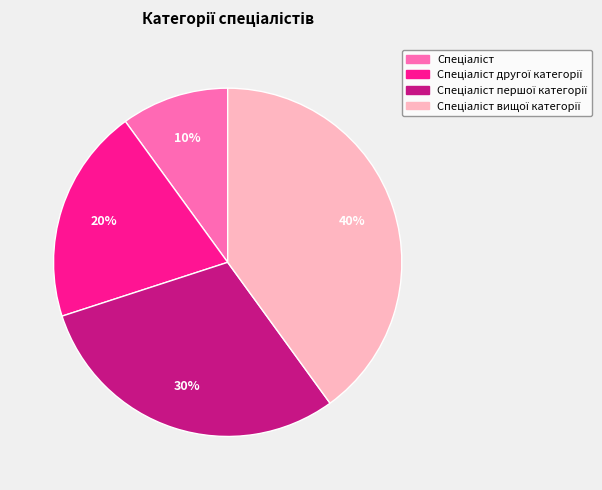

Is there a majority slice in this chart?

No